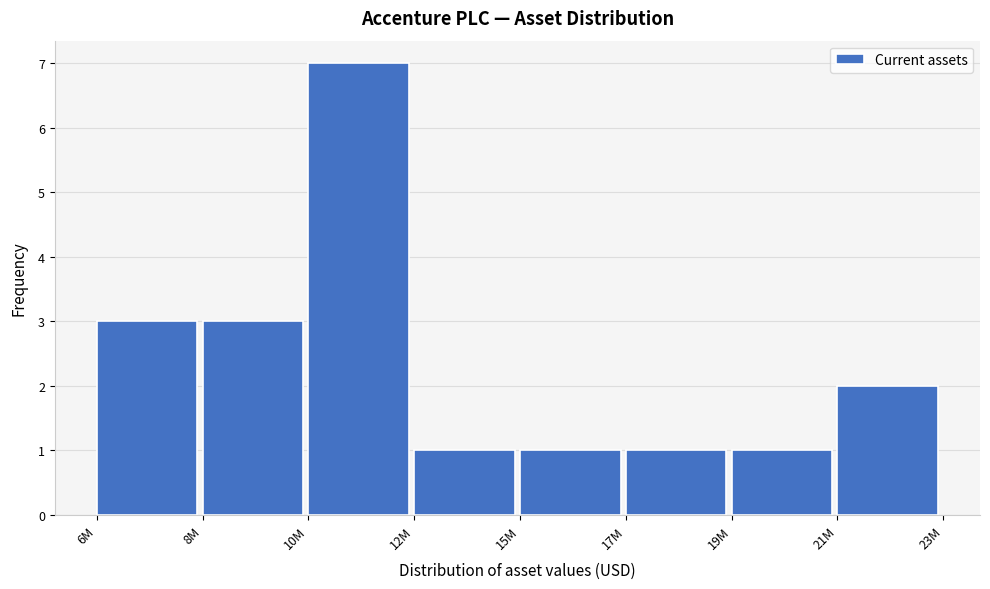

Reading left to right, extract all data points from this chart.

6M=3	8M=3	10M=7	12M=1	15M=1	17M=1	19M=1	21M=2